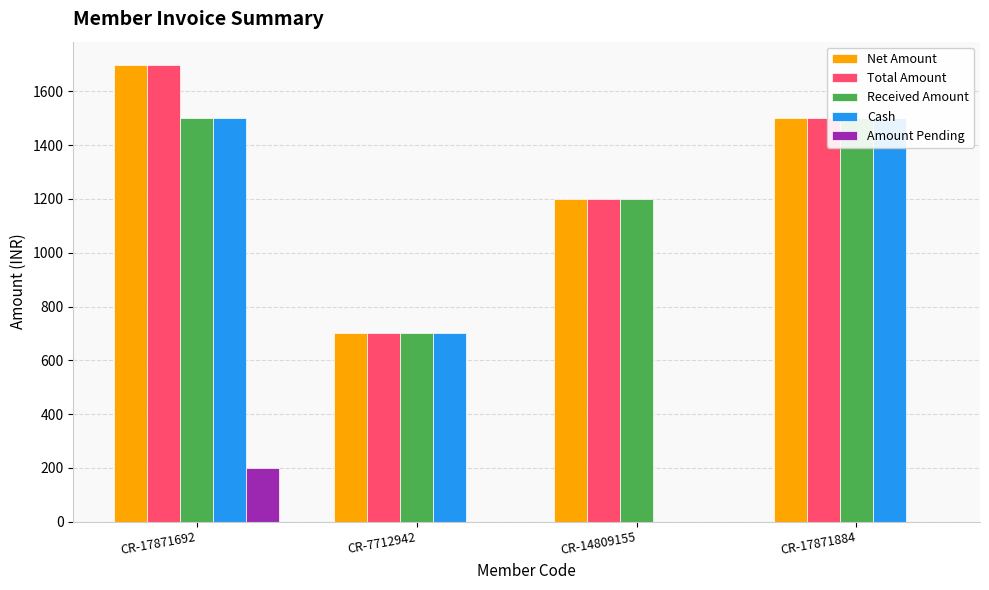

Does the chart contain any negative values?

No